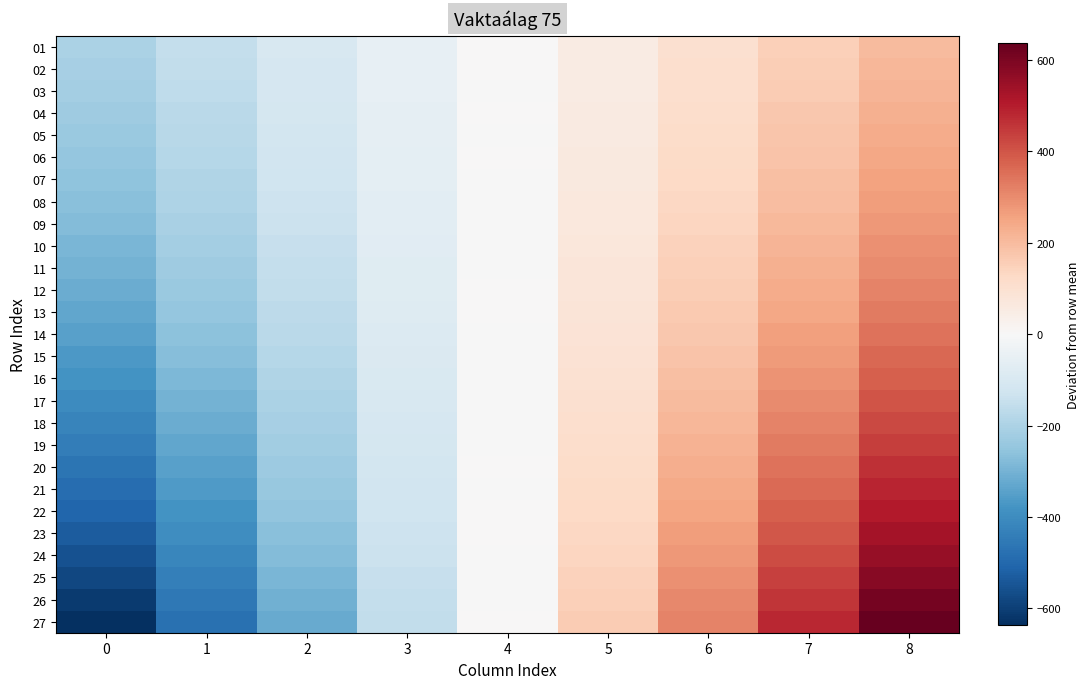

Rank the series by their maximum value, from highest to lowest.

27, 26, 25, 24, 23, 22, 21, 20, 19, 18, 17, 16, 15, 14, 13, 12, 11, 10, 09, 08, 07, 06, 05, 04, 03, 02, 01